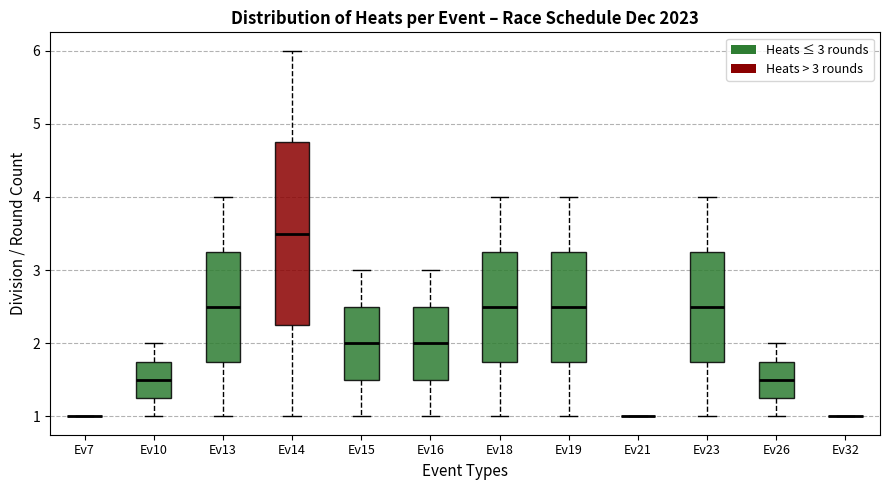

Where does the lower whisker of the box for Ev13 end on the y-axis? The values are not printed on the chart, so give them approximately, as read against the axis.

1.0